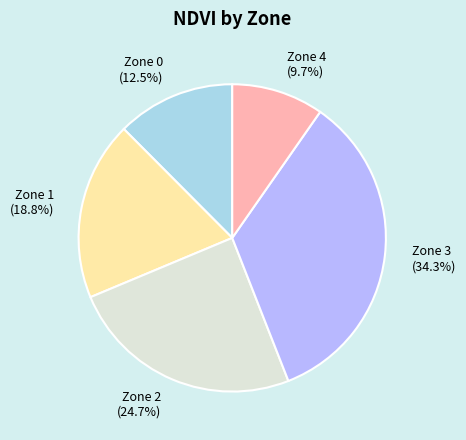

How many segments does this pie chart have?

5